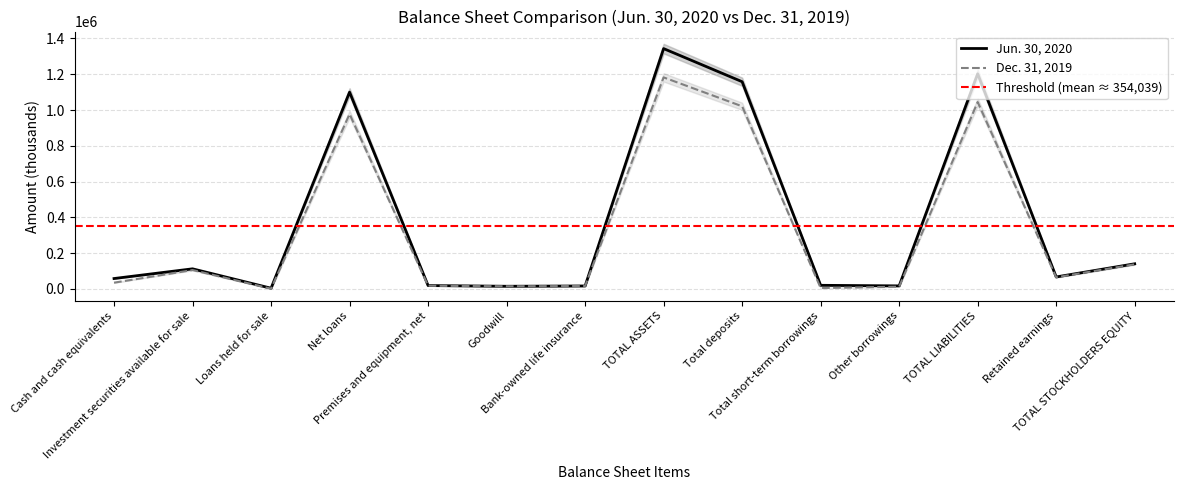

True or false: Jun. 30, 2020 has a value of 1202625 at TOTAL LIABILITIES.

True